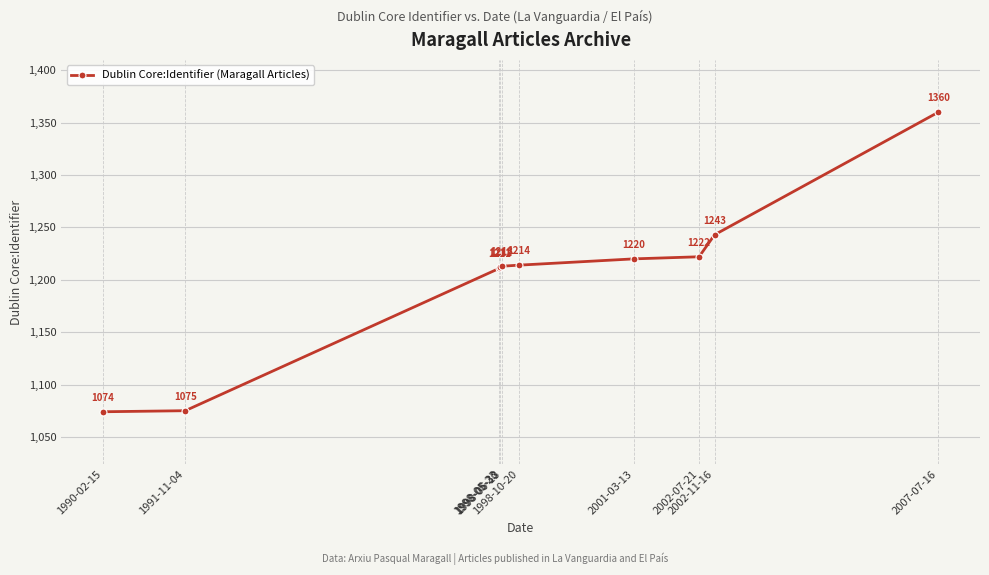

The value at 2007-07-16 is 1360. True or false?

True